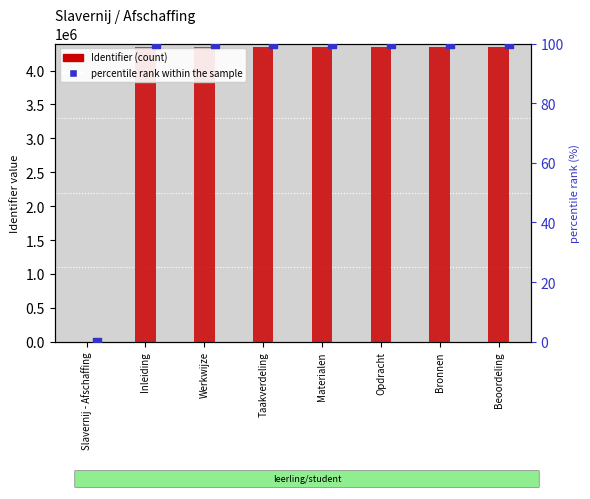

What is the total value across all series at Bronnen?

4342285.0